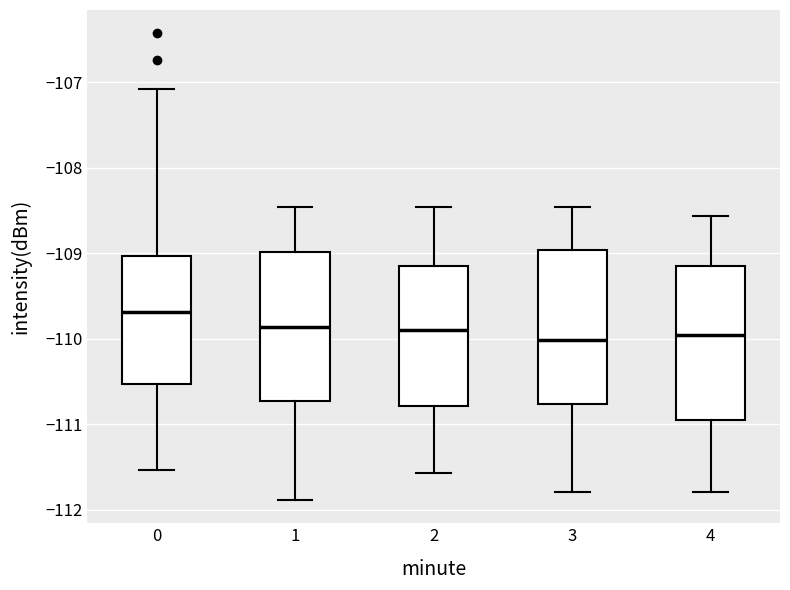

Reading left to right, transcribe this box plot: for each box, give where its median line is, the range the box spans, and where its two whiskers end, as read against the y-axis. The values are not printed on the chart, so give them approximately, as read against the axis.

0: median -109.7, box -110.5 to -109.0, whiskers -111.5 to -107.1
1: median -109.9, box -110.7 to -109.0, whiskers -111.9 to -108.5
2: median -109.9, box -110.8 to -109.2, whiskers -111.6 to -108.5
3: median -110.0, box -110.8 to -109.0, whiskers -111.8 to -108.5
4: median -110.0, box -111.0 to -109.2, whiskers -111.8 to -108.6